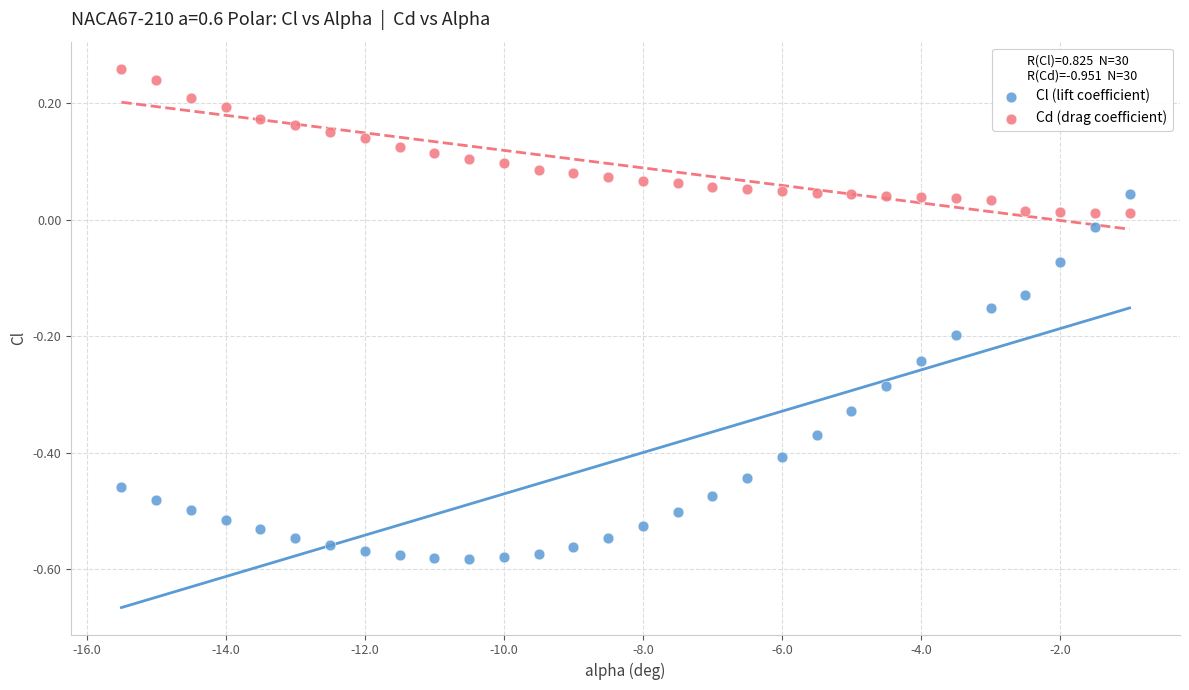

Which series reaches the maximum Y coordinate?

Cd (drag coefficient)